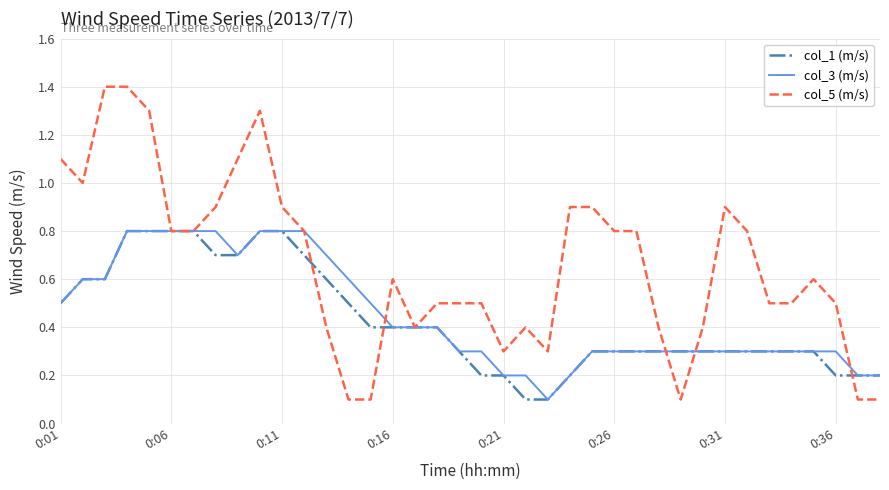

Which series has the largest total across all categories?

col_5 (m/s)